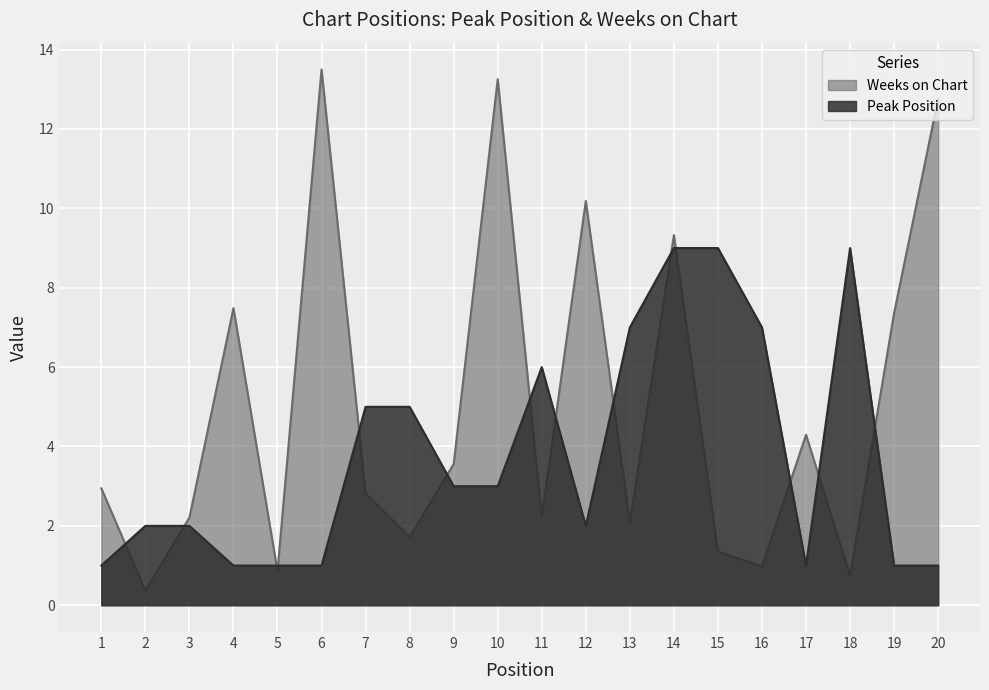

At which label is Peak Position closest to 5?

7